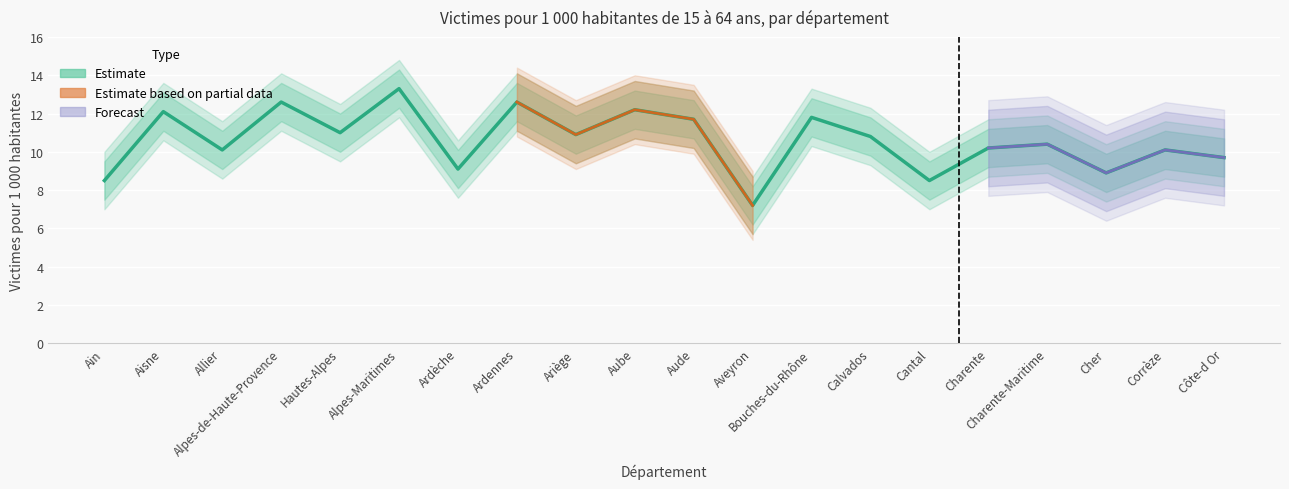

What is the label of the 12th point from the right?

Ariège